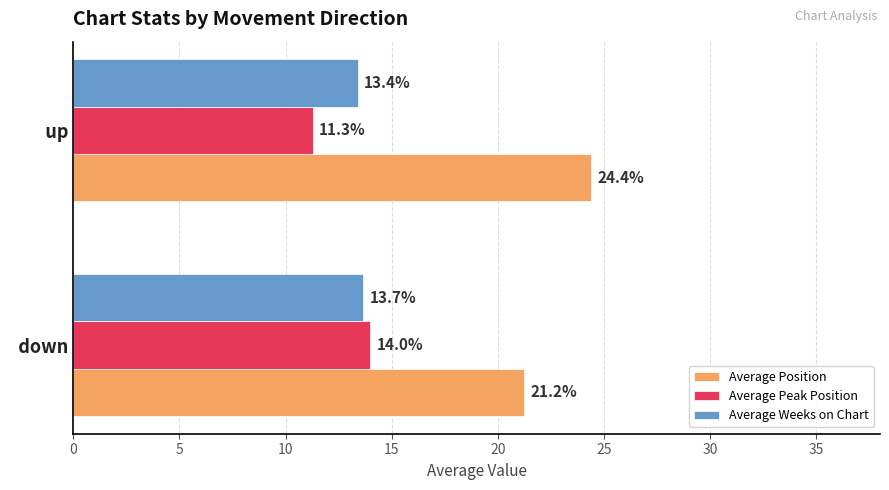

Between   down and   up, which series saw the biggest shift?

Average Position